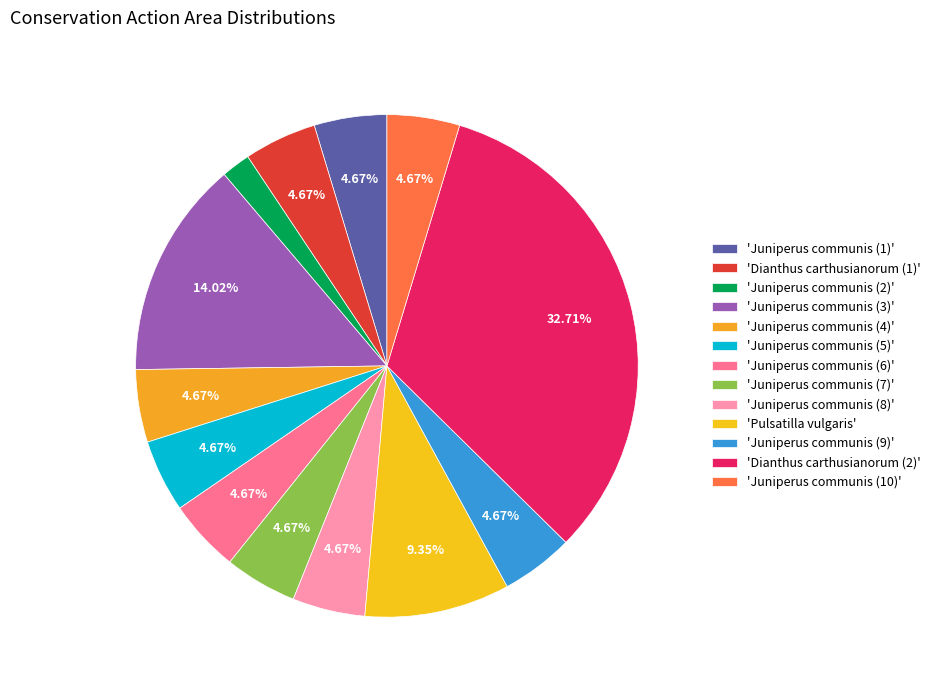

Count the number of slices in the pie.

13